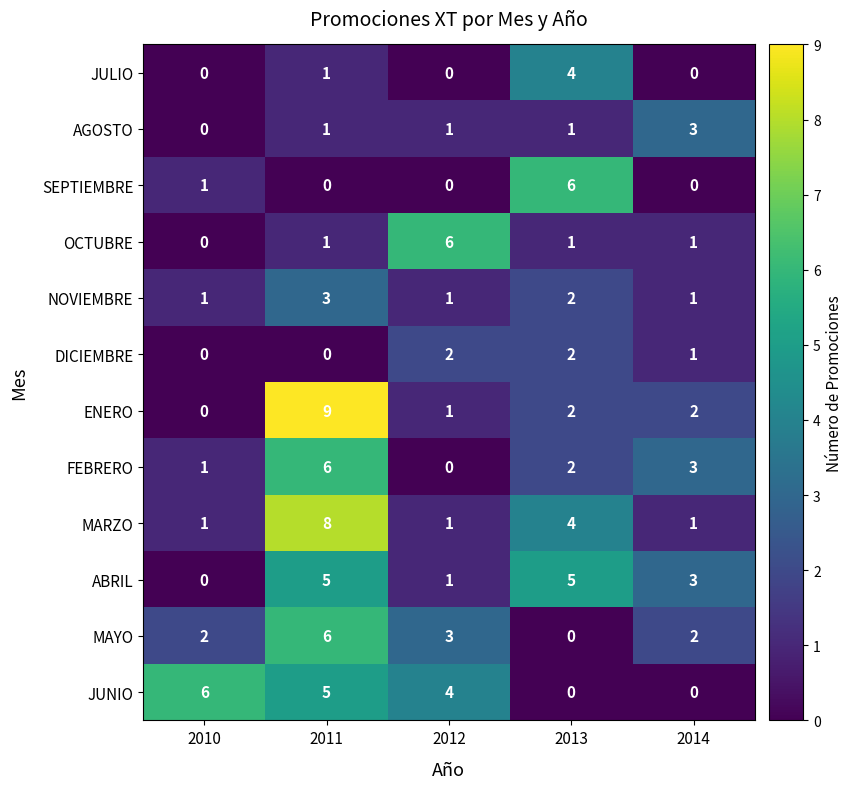

At which category is the sum across all series the highest?

2011